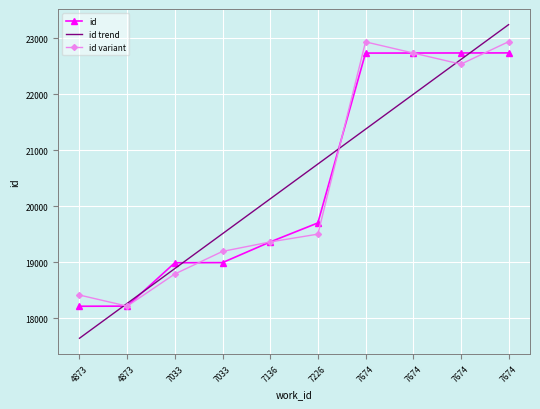

What is the total value across all series at 7674?

67040.2